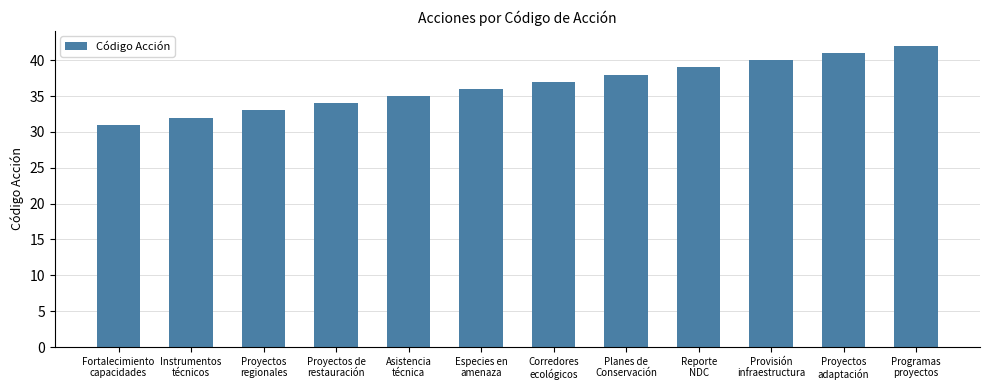

What is the difference between the second highest and second lowest values?

9